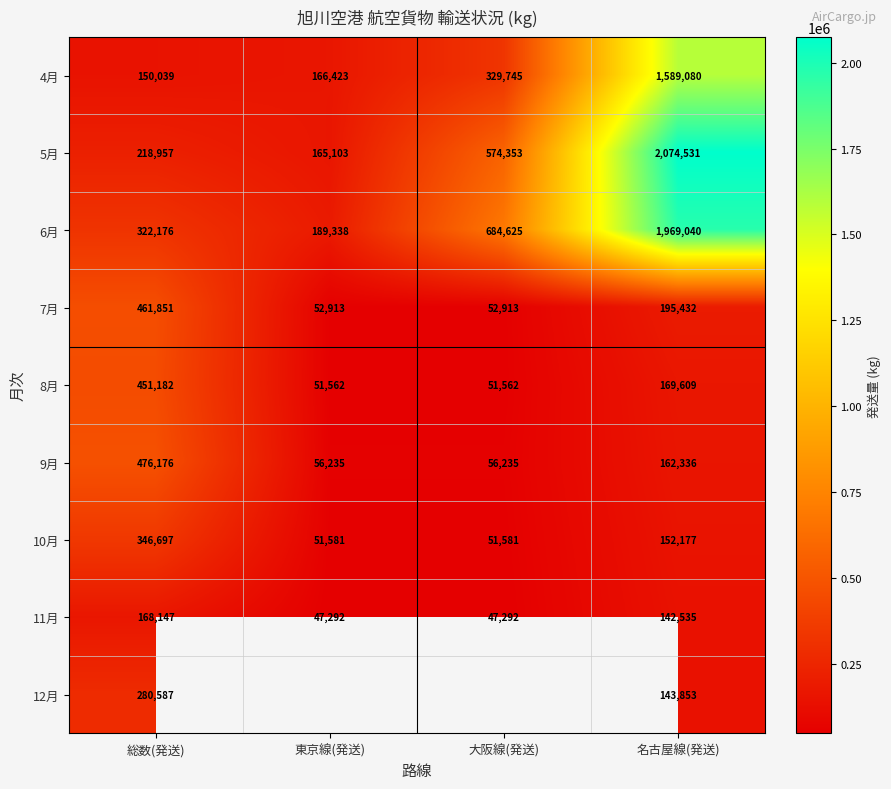

What is the lowest value of the 9月 series?

56235